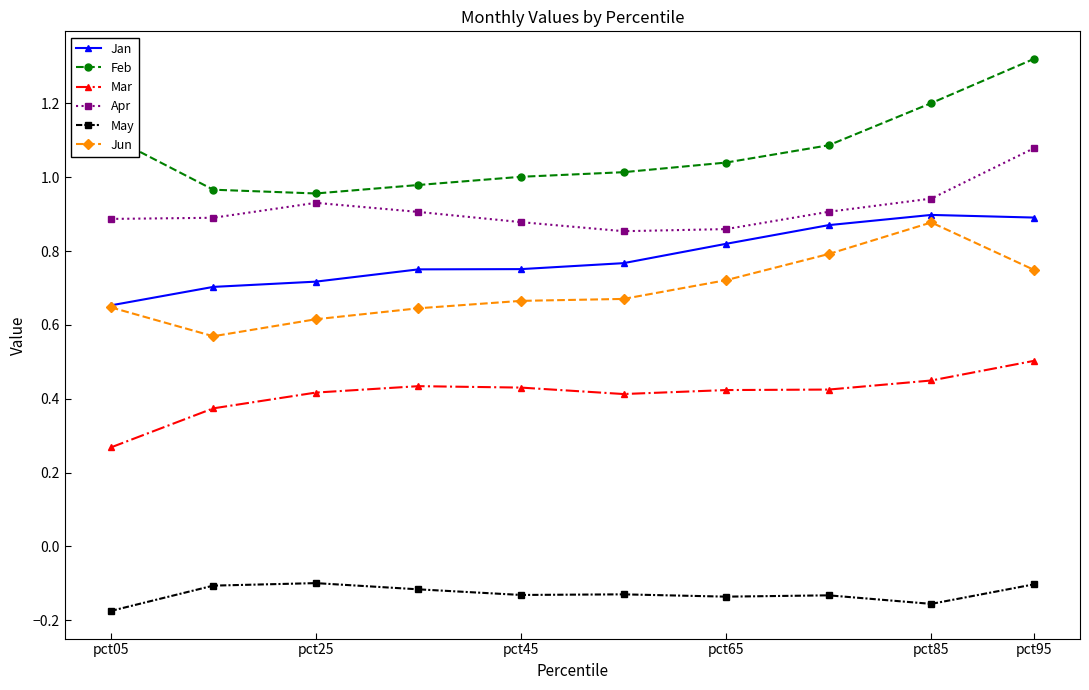

True or false: Jan and Mar cross at least once.

False